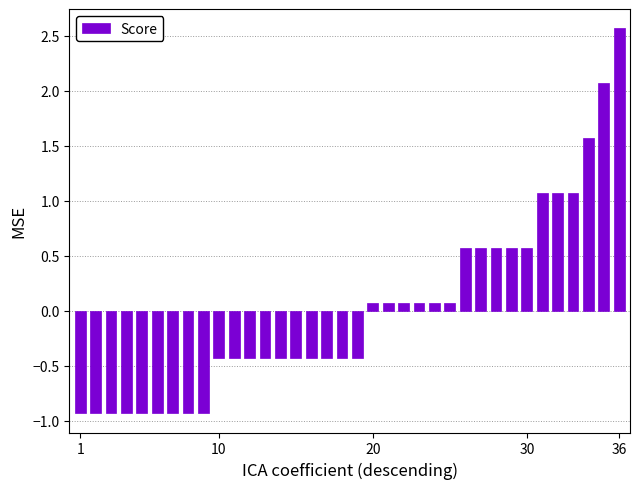

What is the difference between the maximum and second lowest values?

3.5